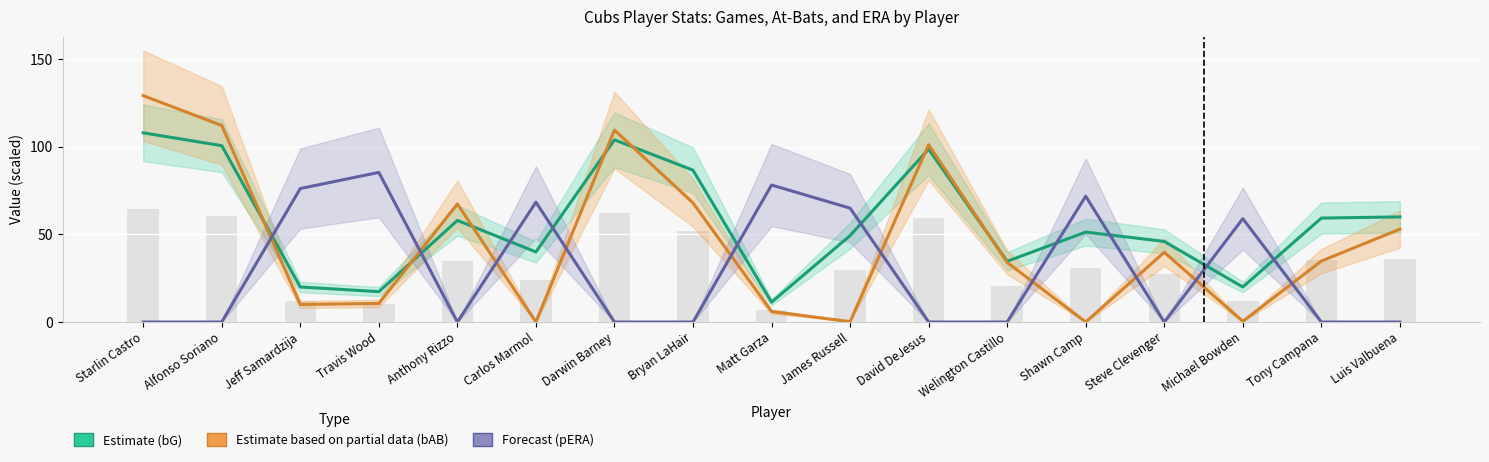

How many data points in Forecast (pERA) are above 0?

7